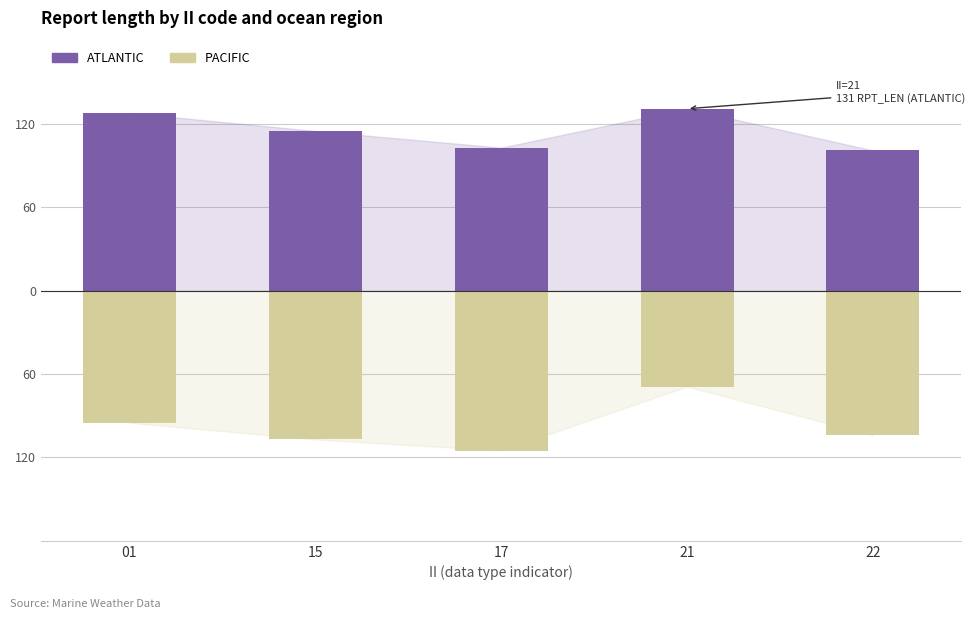

What is the minimum value for ATLANTIC?

101